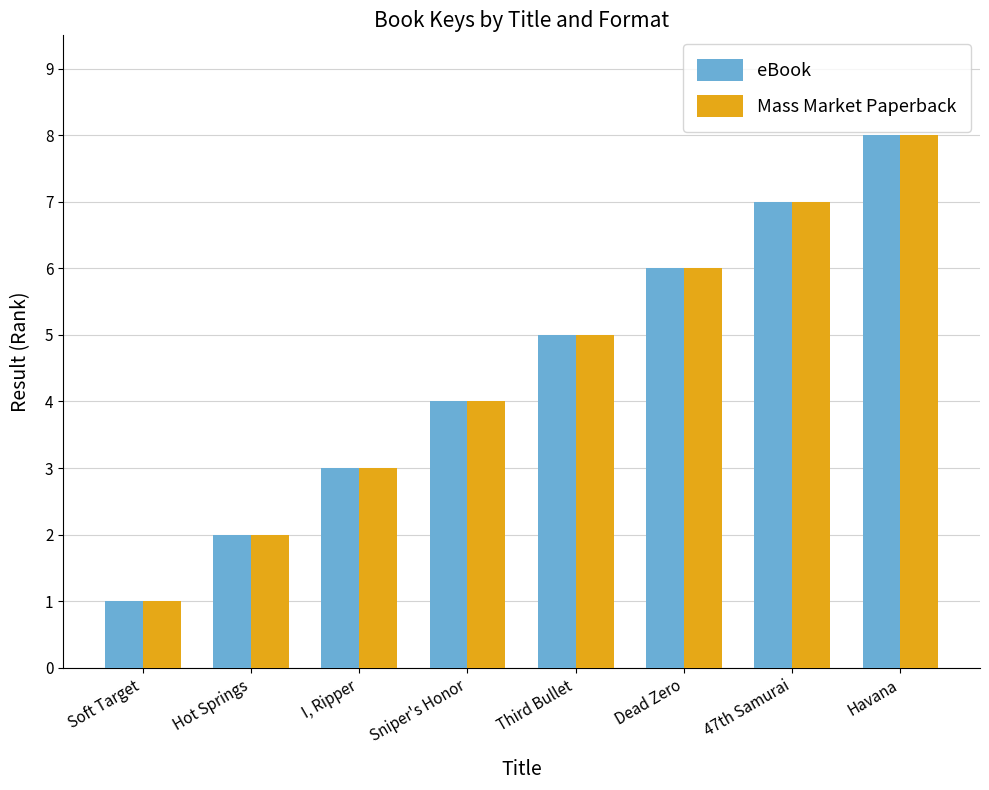

Is it true that eBook equals 1 at I, Ripper?

False